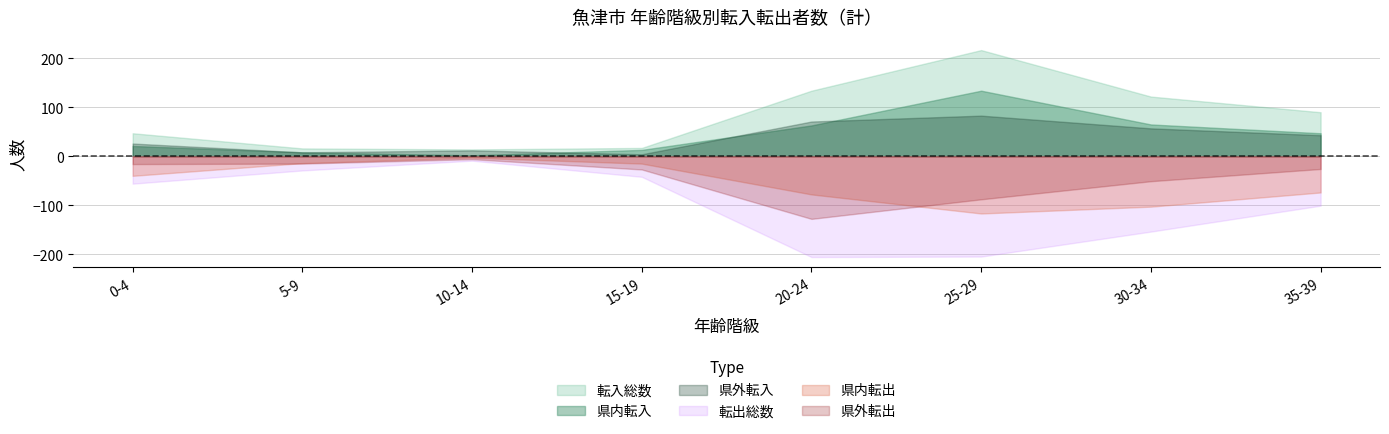

How many categories are shown in the chart?

8